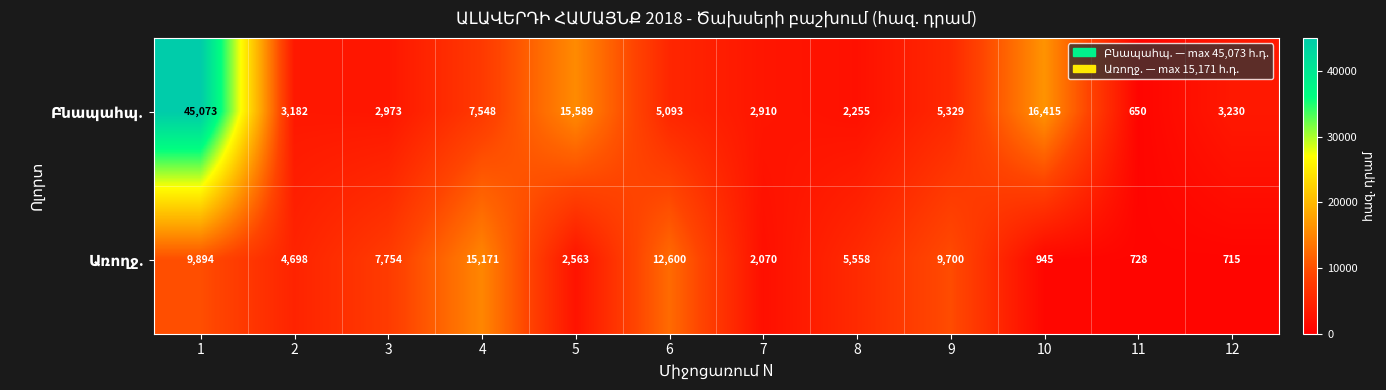

What is the difference between the highest and lowest values at 9?

4371